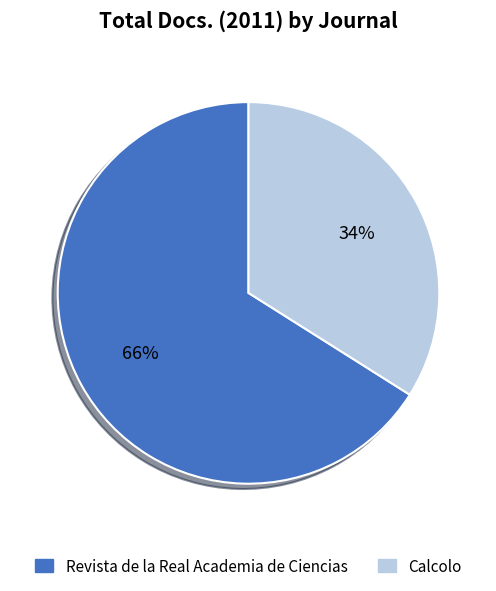

The Calcolo slice represents 34% of the pie. True or false?

True